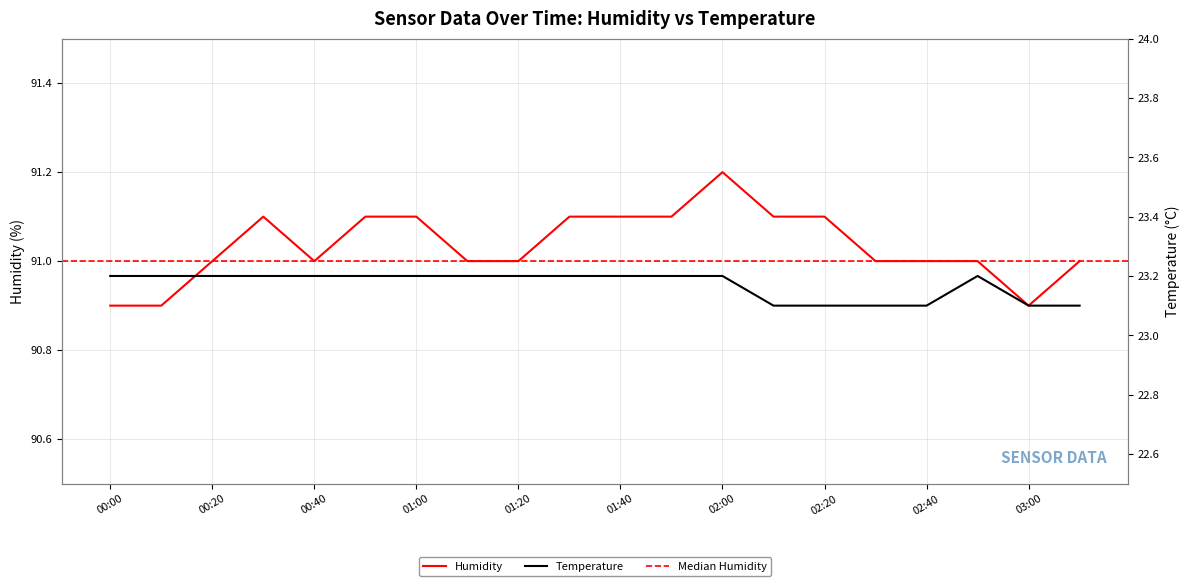

Does the chart display data point markers on the line(s)?

No